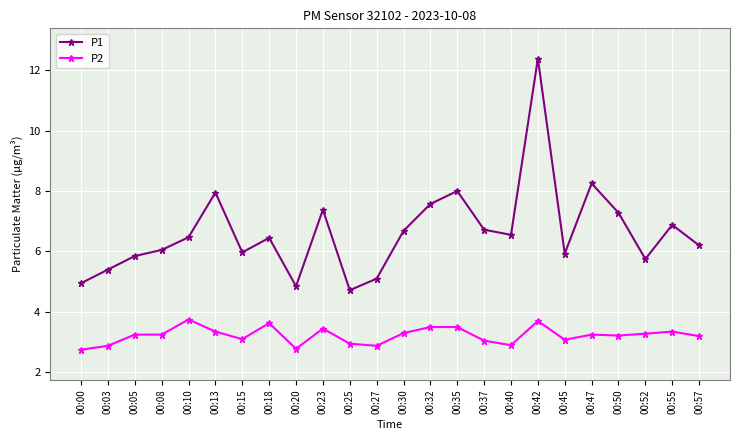

What is the sum of the P1 values at 00:32 and 00:45?

13.5